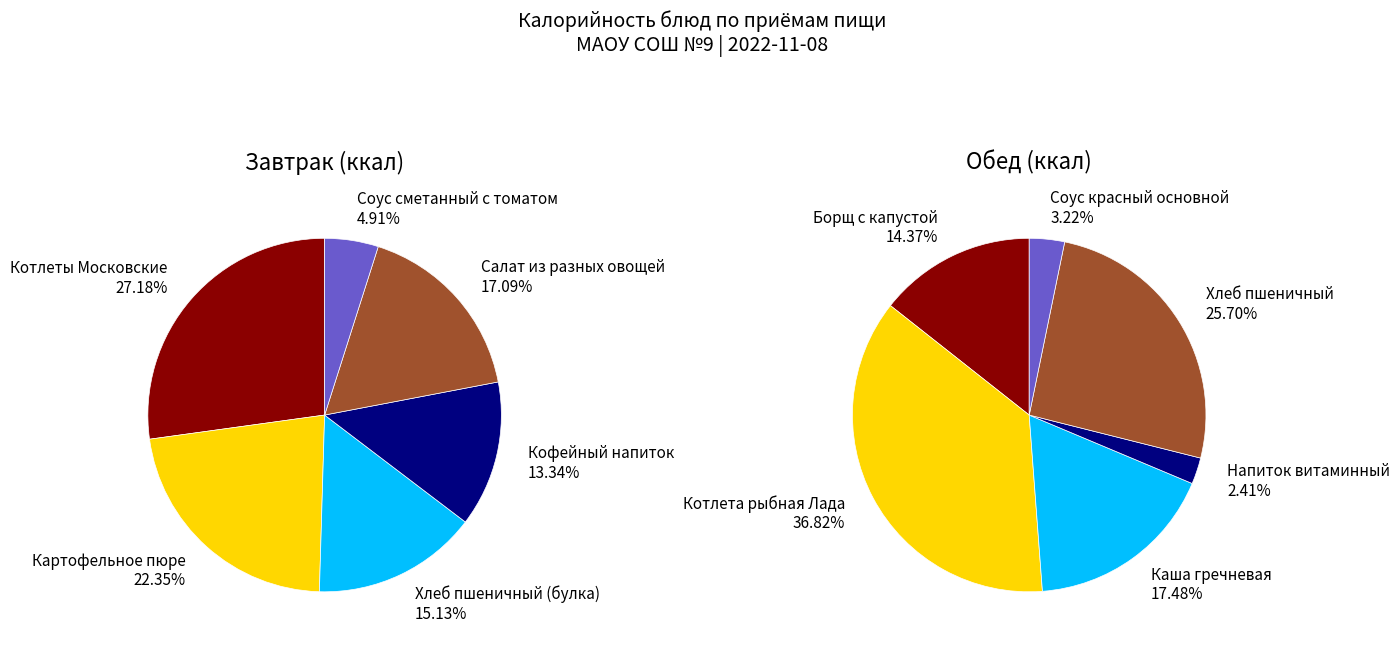

Between 2 and 4, which is larger?

4